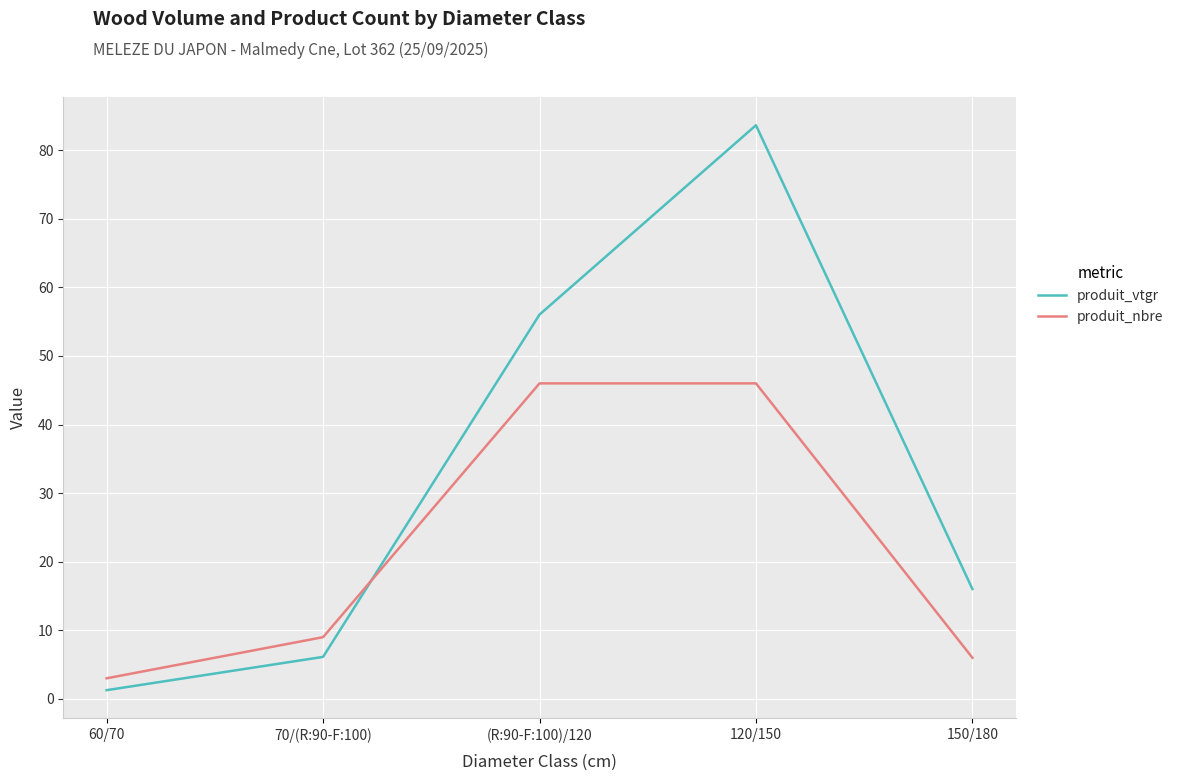

Which series ends up on top after the final intersection of produit_vtgr and produit_nbre?

produit_vtgr